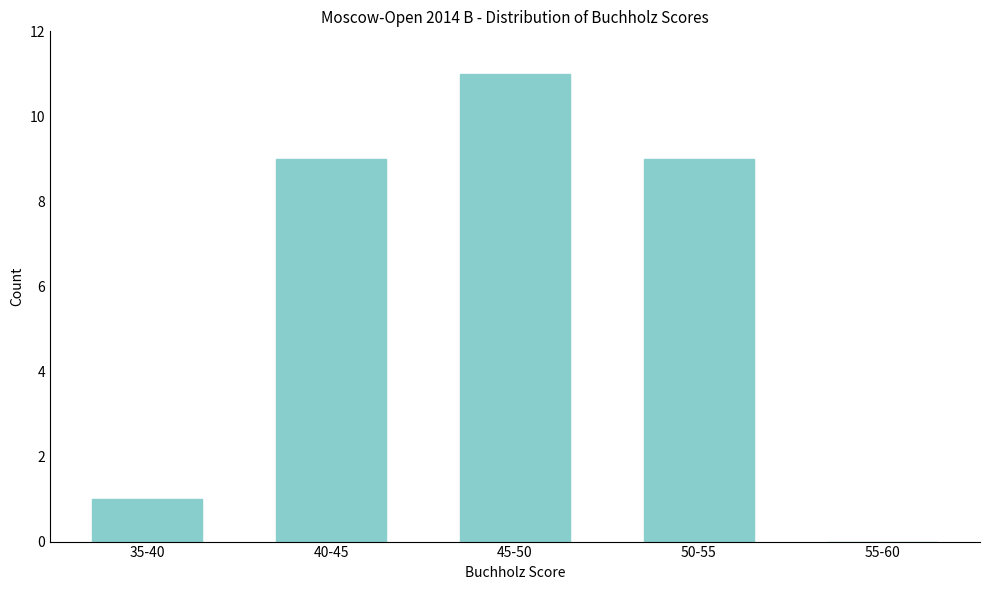

Reading left to right, extract all data points from this chart.

35-40=1	40-45=9	45-50=11	50-55=9	55-60=0